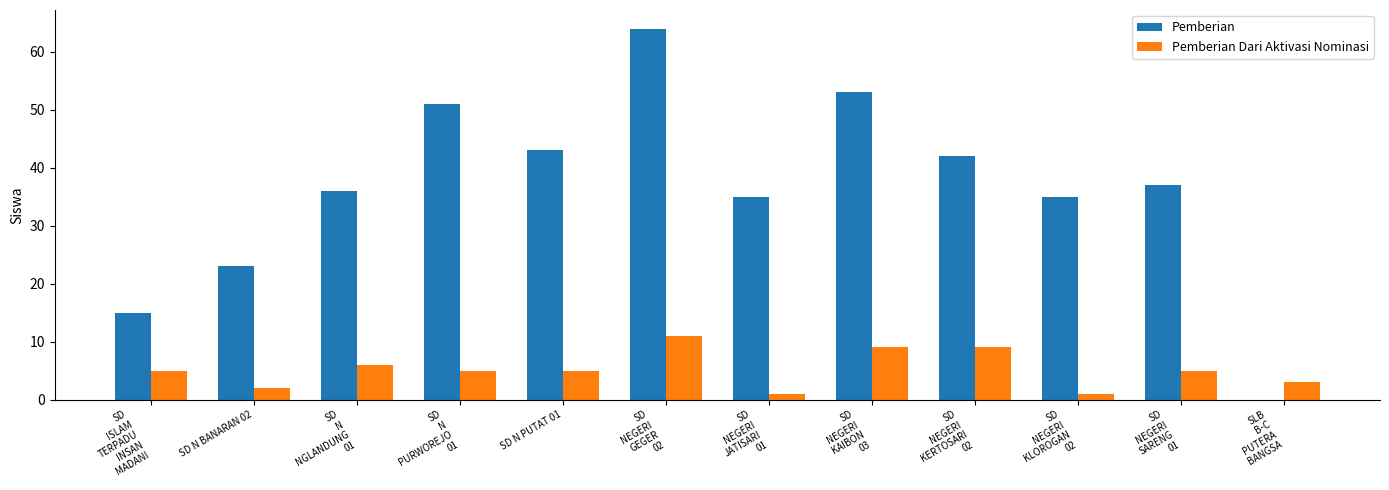

Which series has the largest total across all categories?

Pemberian